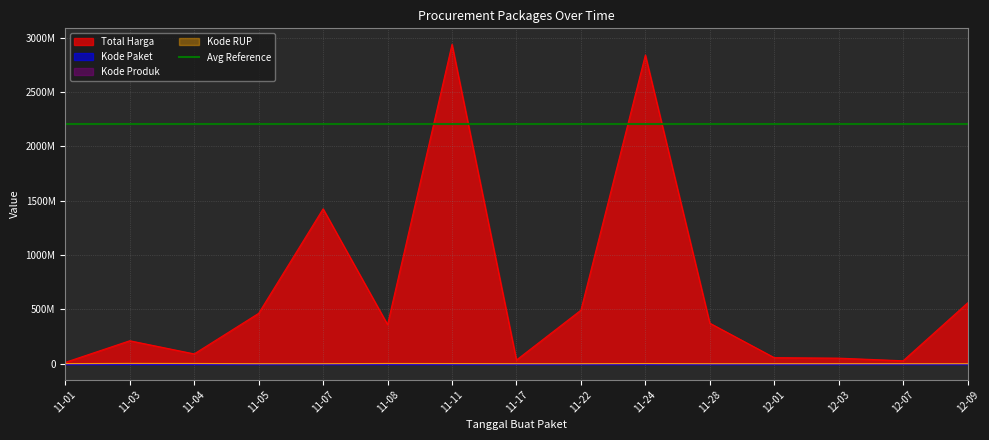

Reading right to left, list all the values displayed in this chart.

Total Harga: 559971000.0	27412000.0	51601000.0	56152800.0	373404000.0	2841326200.0	493000000.0	34292000.0	2939414240.0	360565800.0	1425867900.0	464002100.0	90672075.0	211663270.0	12787500.0
Kode Paket: 27.8	12.9	11.8	10.4	9.1	21.2	5.6	4.0	11.3	17.2	1.7	1.4	3.1	5.7	0.1
Kode Produk: 1843.5	1297.1	1286.9	1350.9	1318.3	3457.6	1519.3	1305.9	4334.9	5041.3	1481.6	1519.3	4505.6	5423.0	2958.6
Kode RUP: 587001.2	601780.7	610548.4	614902.2	607264.9	1833192.6	612721.2	608334.6	1827912.0	2373064.0	608578.2	607444.6	2405343.1	3010684.1	1146851.2